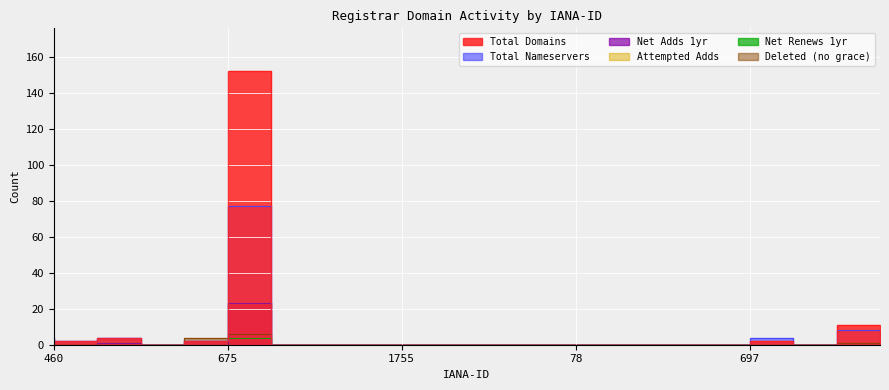

Rank the series at 2907 from highest to lowest value.

total-domains, total-nameservers, net-adds-1-yr, attempted-adds, net-renews-1-yr, deleted-domains-nograce